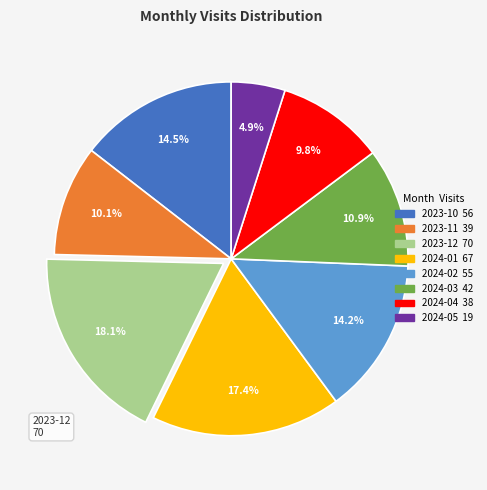

To the nearest percent, what is the difference between the 2023-12 and 2024-05 slice percentages?

13%